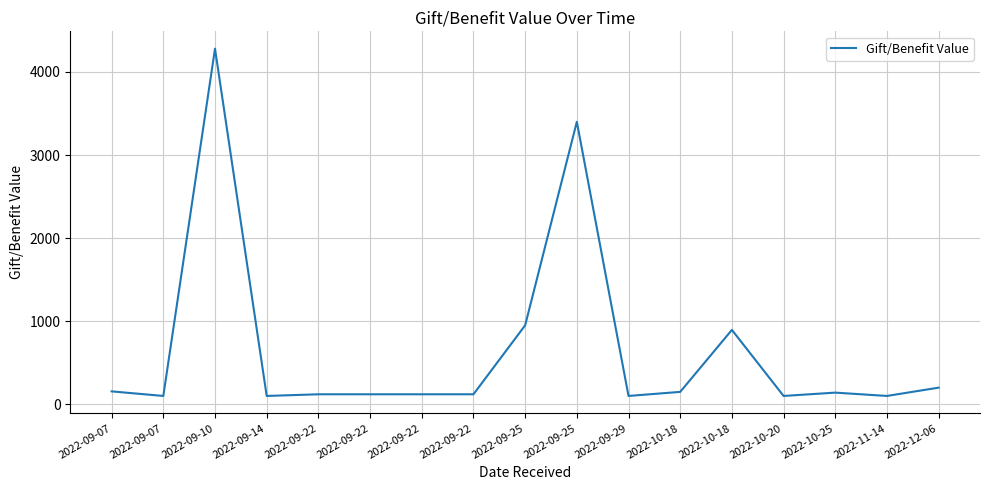

Count the number of data series in this chart.

1